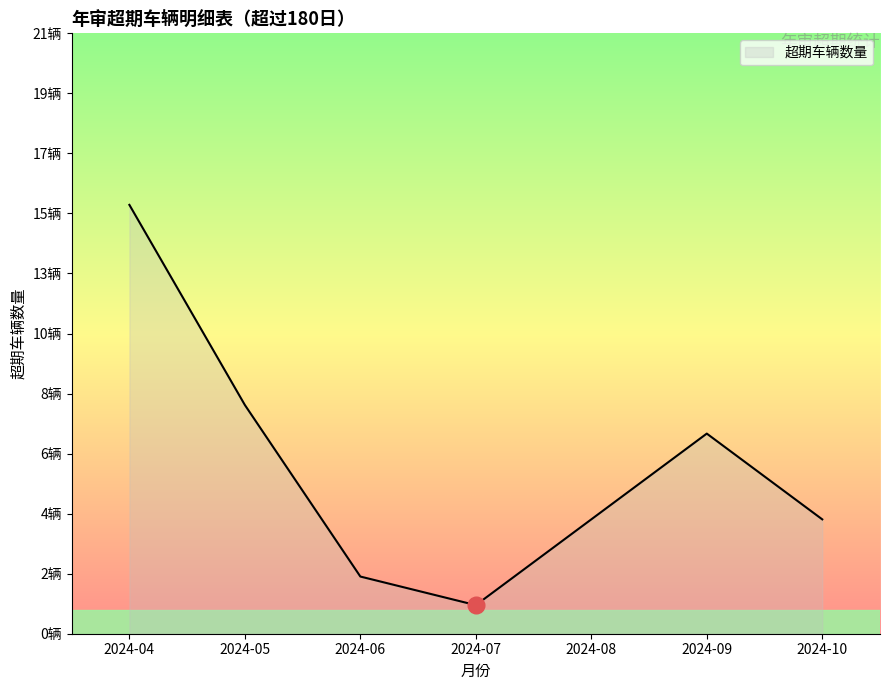

Does the chart have visible grid lines?

No